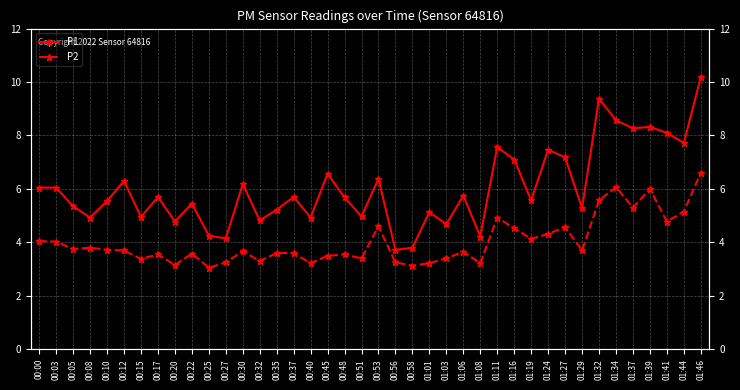

List the series in order of their overall mean, lowest first.

P2, P1